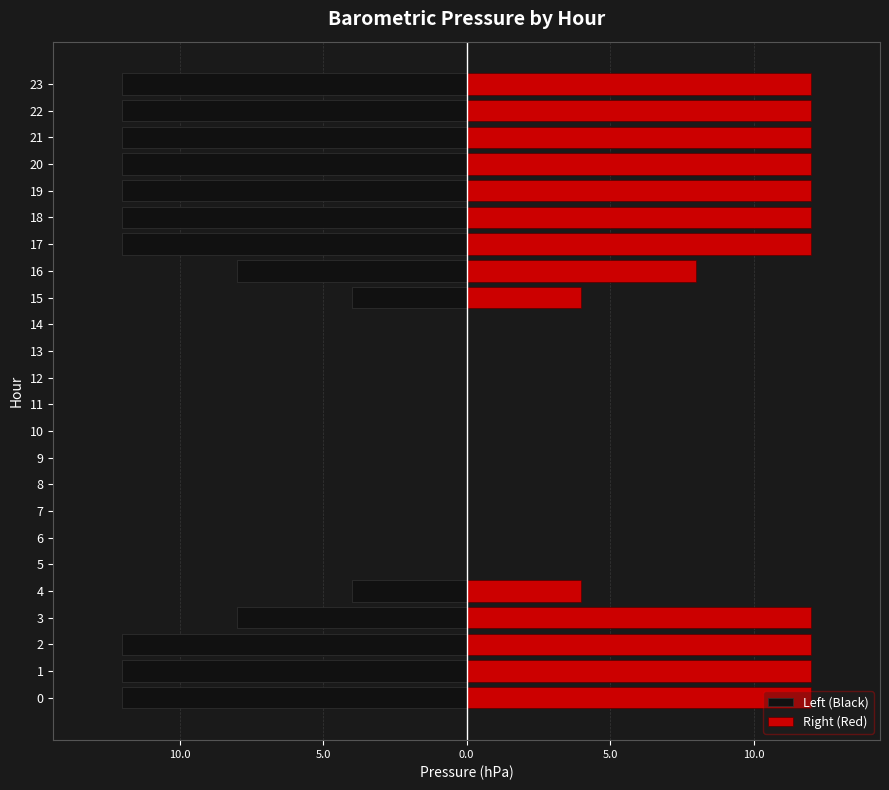

Rank the series by their average value, from lowest to highest.

Left (Black), Right (Red)